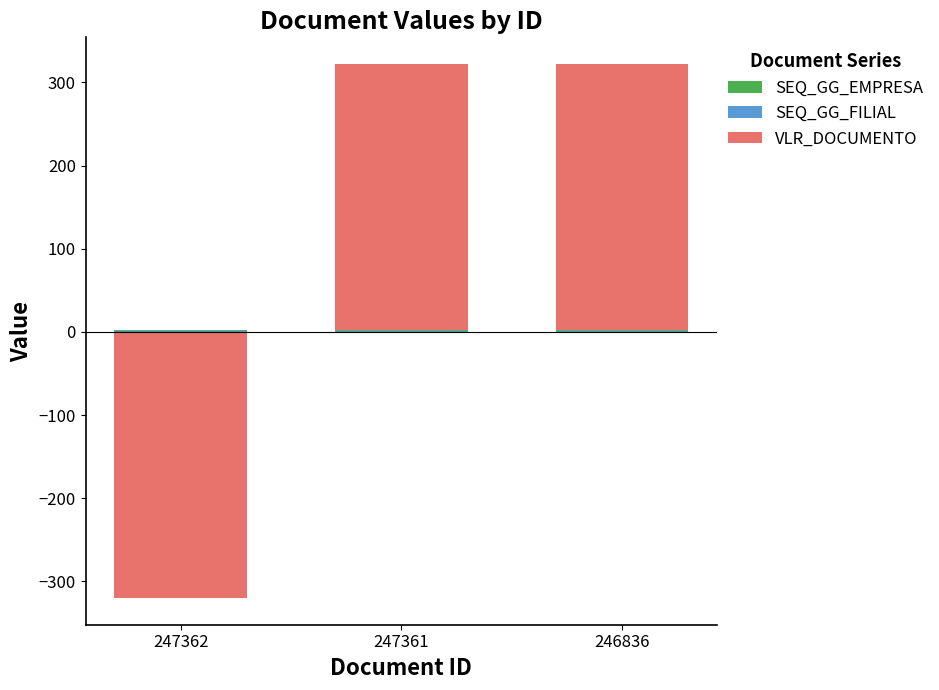

What is the approximate value of SEQ_GG_EMPRESA at 247362?

1